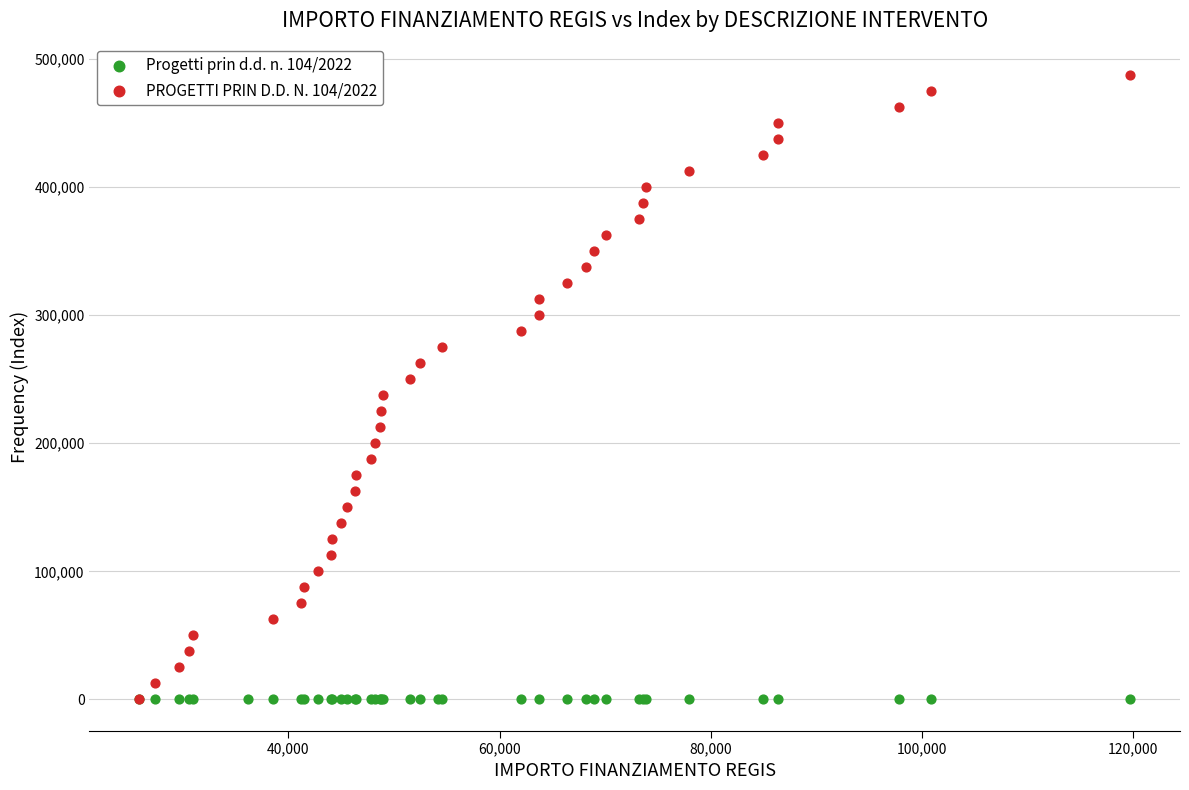

Which series contains the highest Y value?

PROGETTI PRIN D.D. N. 104/2022